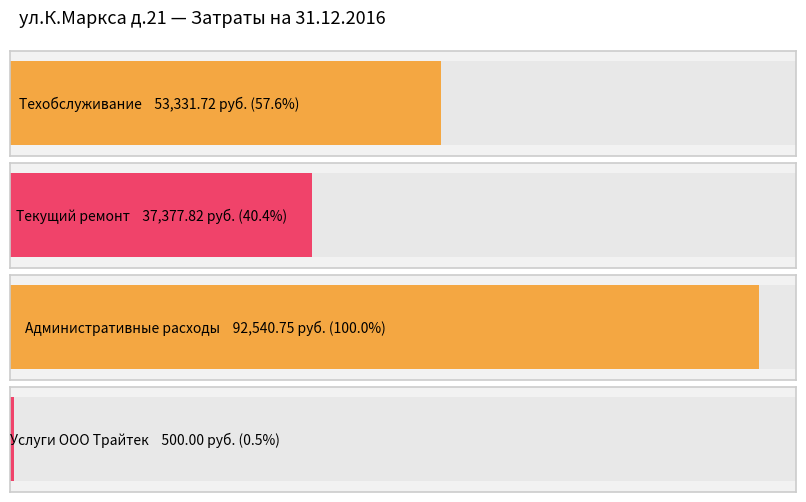

Does the chart contain stacked bars?

No